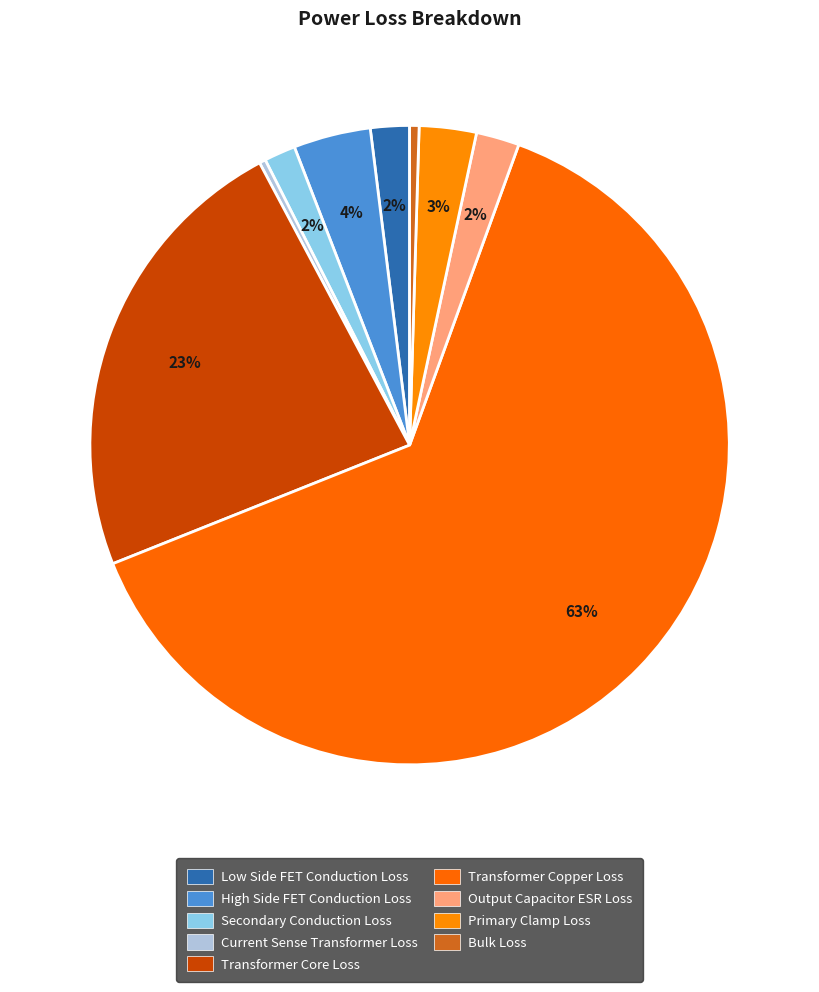

How many slices are in this pie chart?

9